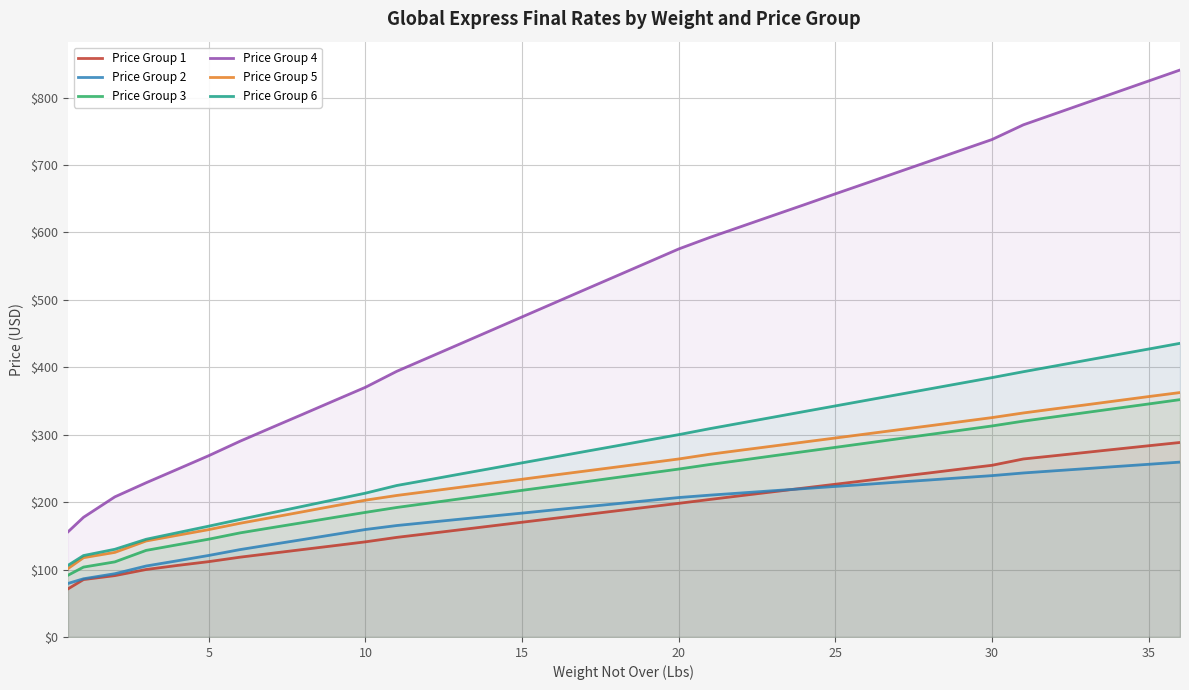

What is the difference between the second highest and minimum values in the Price Group 1 series?

212.4